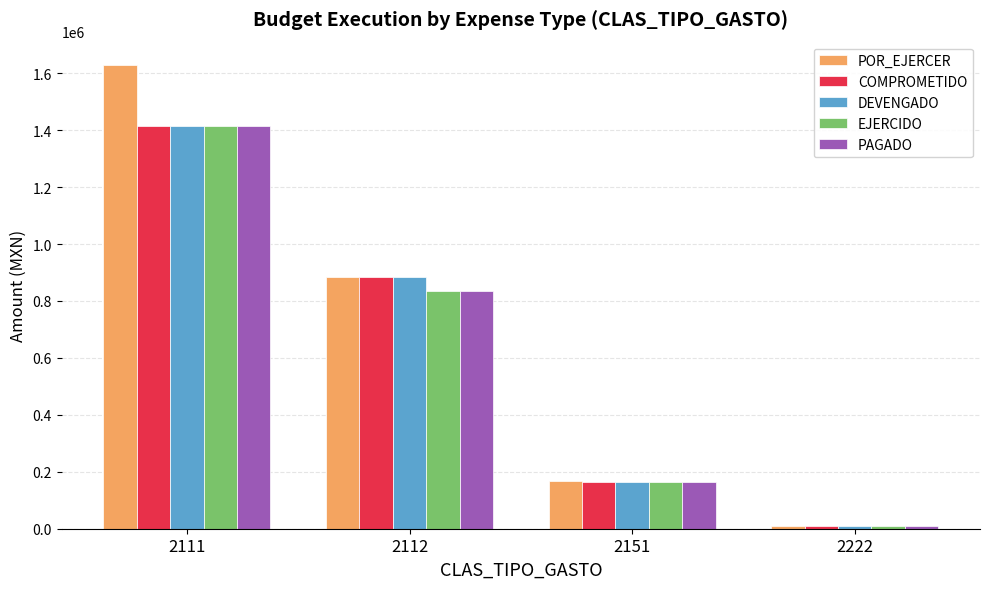

What is the average value of the DEVENGADO series?

617508.7